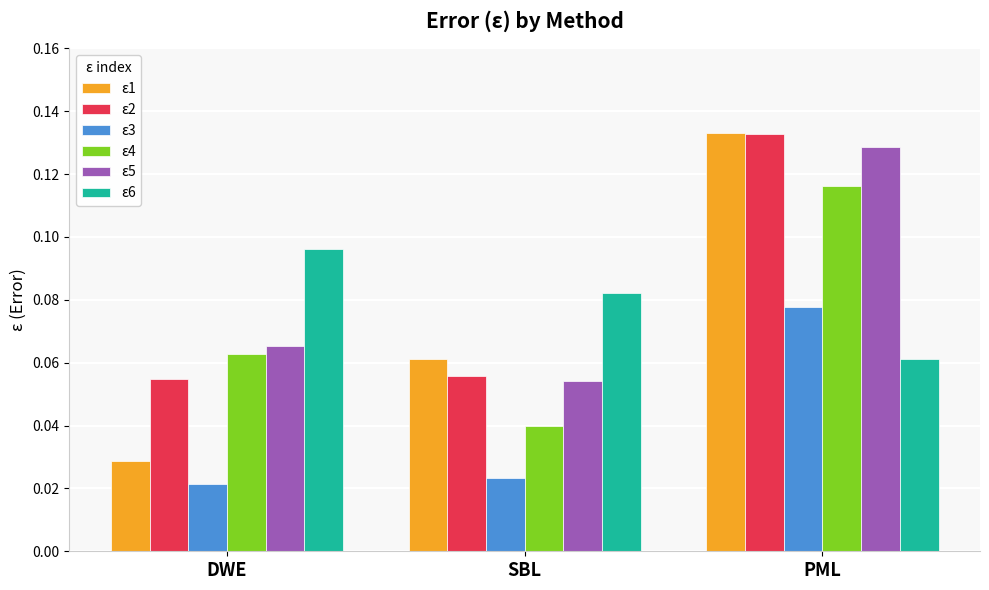

Count the ε6 values in the range 0 to 1.

3